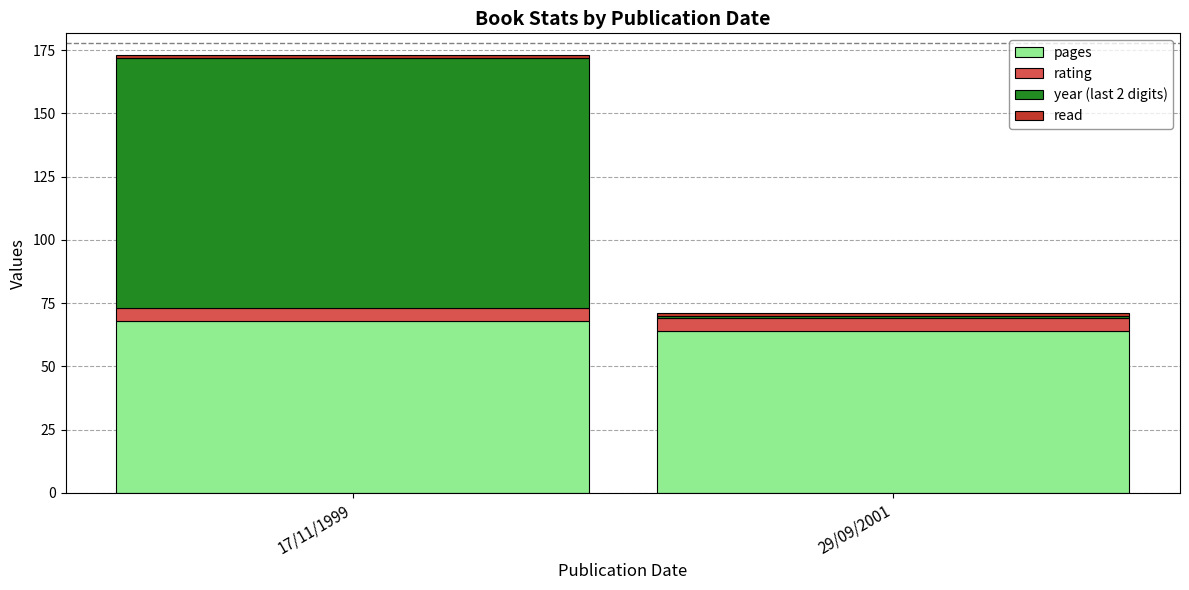

Which category has the lowest value in the pages series?

29/09/2001